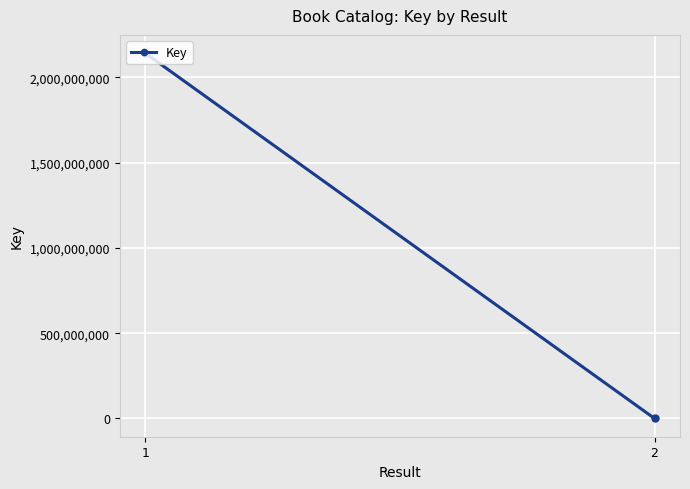

What is the approximate value at 1, to the nearest 100?

2142131800